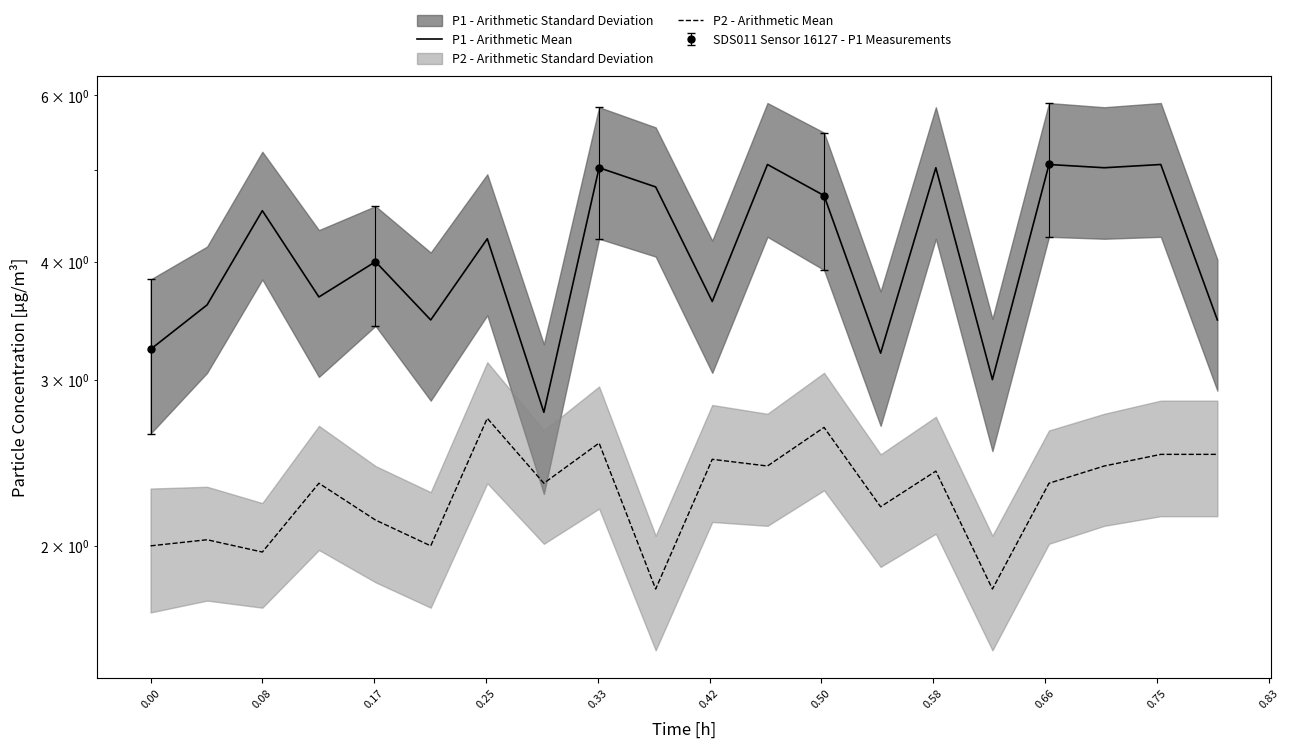

Which series has the largest range (max minus min)?

P1 - Arithmetic Mean